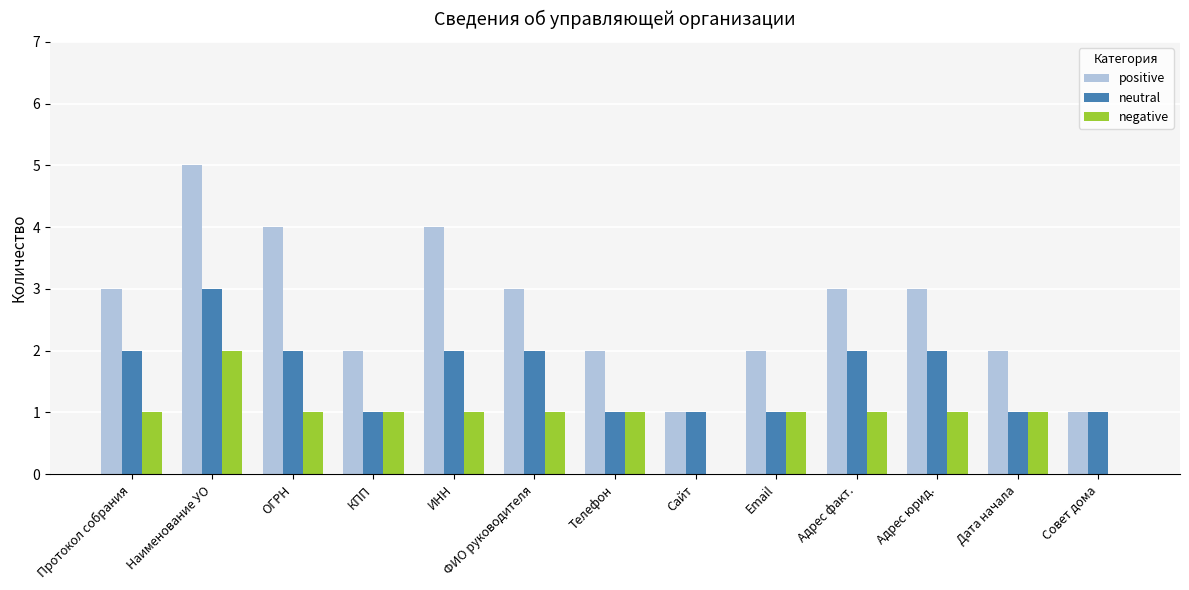

Which series changed the most between КПП and ИНН?

positive